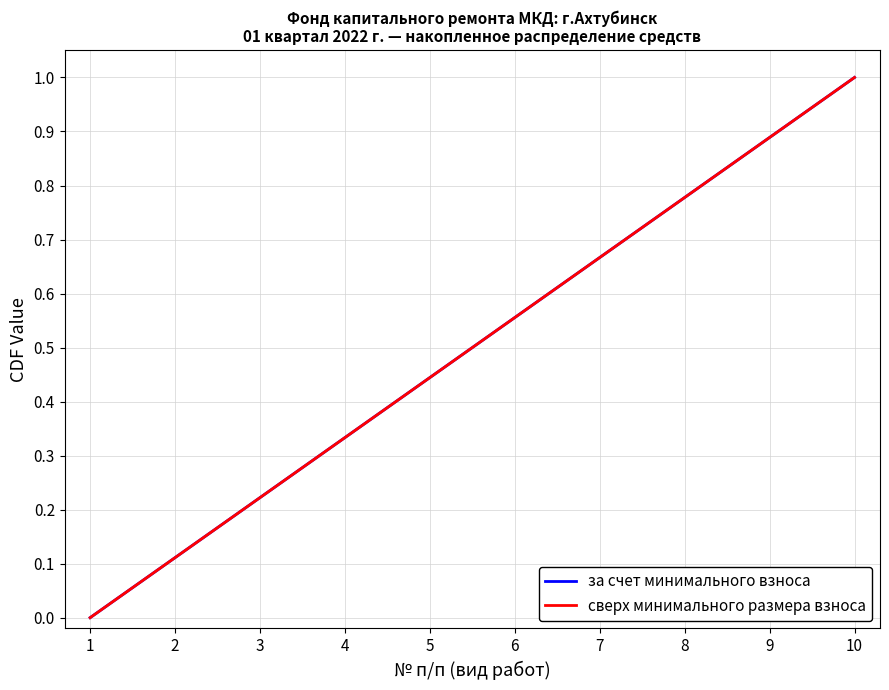

Does the chart have visible grid lines?

Yes